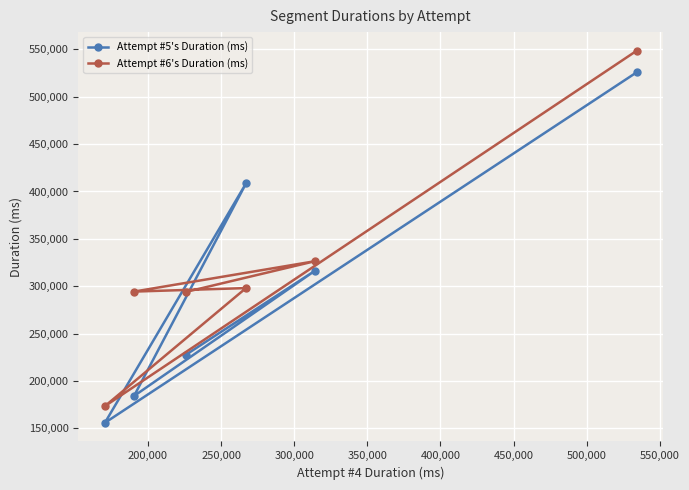

Rank the series by their average value, from highest to lowest.

Attempt #6's Duration (ms), Attempt #5's Duration (ms)